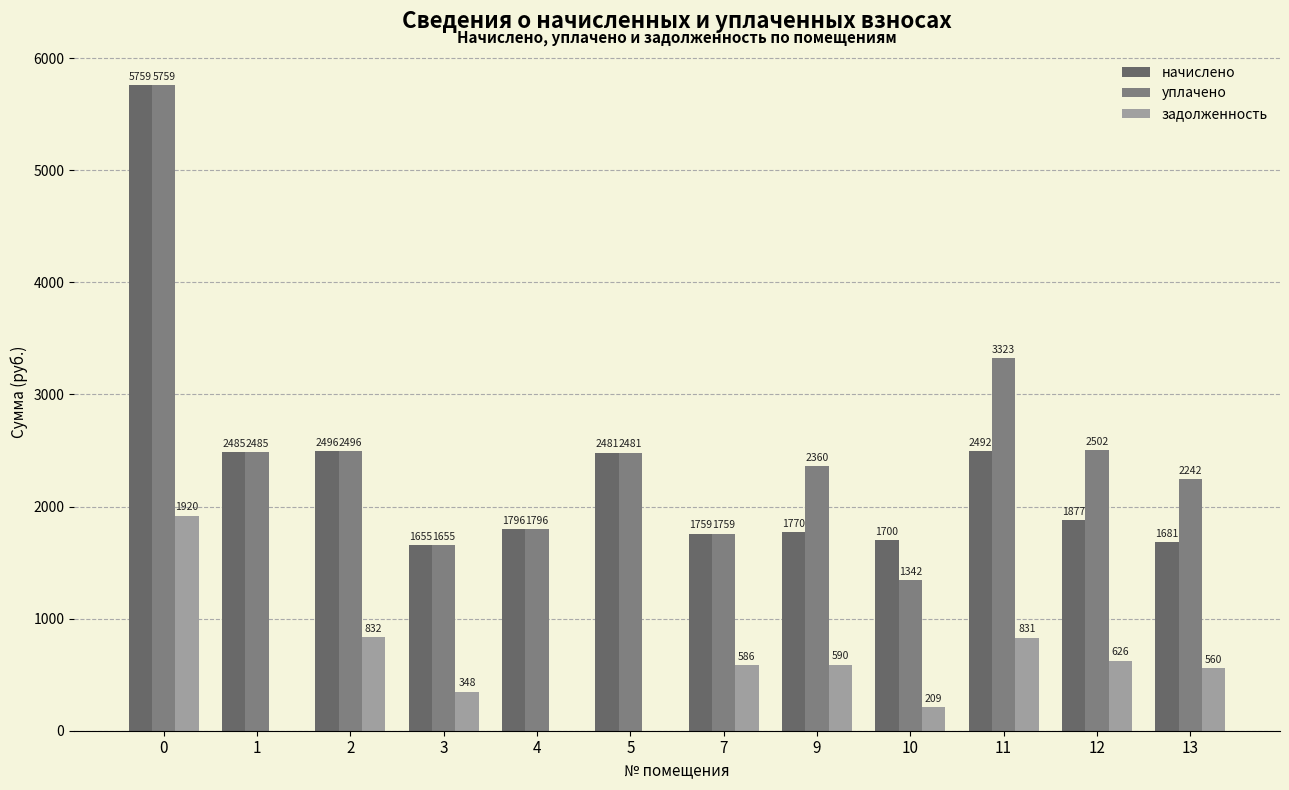

Reading left to right, what are all the values shown in this chart?

начислено: 5759.1	2485.1	2496.1	1655.5	1795.6	2481.4	1758.7	1769.8	1699.7	2492.4	1876.7	1681.3
уплачено: 5759.1	2485.1	2496.1	1655.5	1795.6	2481.4	1758.7	2359.7	1342.5	3323.2	2502.2	2241.7
задолженность: 1919.7	0.0	832.0	348.4	0.0	0.0	586.2	589.9	209.2	830.8	625.6	560.4